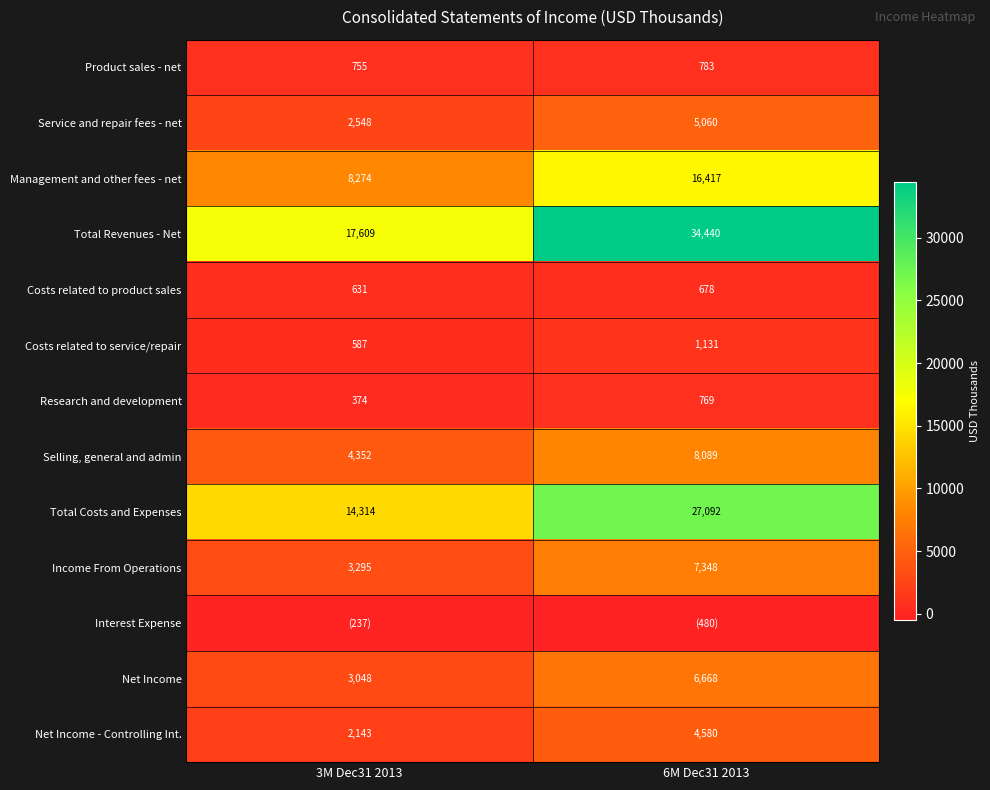

What is the minimum value for Selling, general and admin?

4352